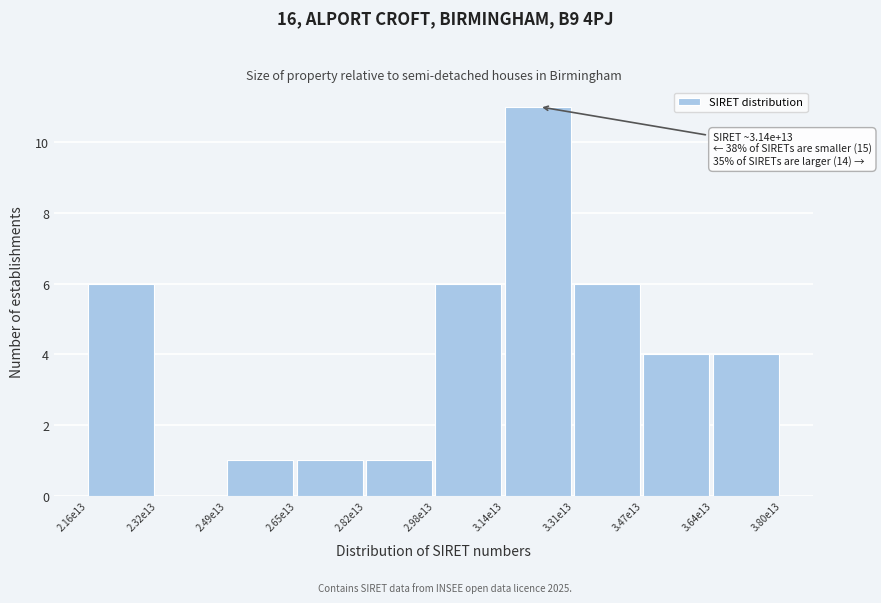

Reading left to right, what are all the values shown in this chart?

2.16e13=6	2.32e13=0	2.49e13=1	2.65e13=1	2.82e13=1	2.98e13=6	3.14e13=11	3.31e13=6	3.47e13=4	3.64e13=4